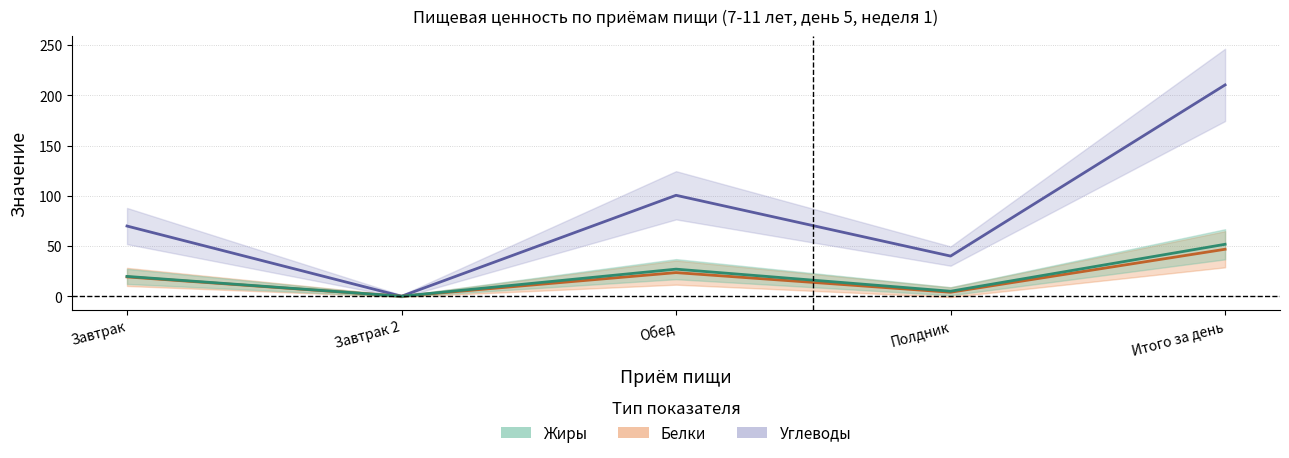

What is the value of the Жиры point at the 5th from the left?

51.7